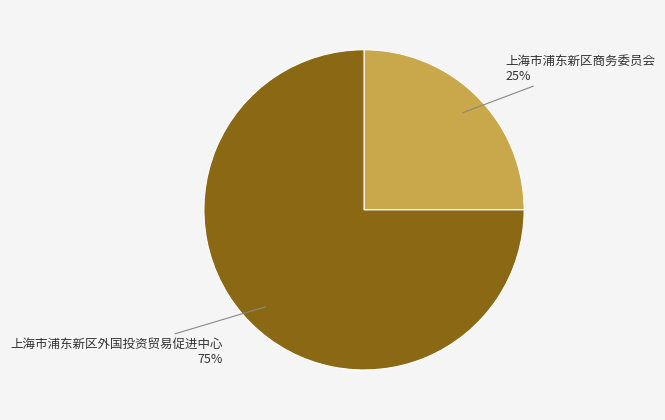

Count the number of slices in the pie.

2